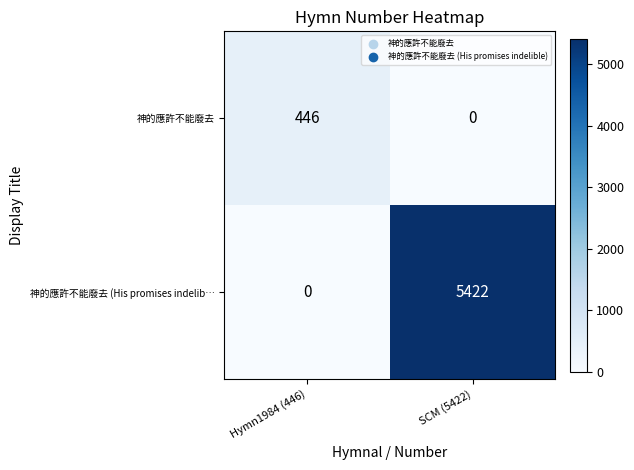

Which series has the largest total across all categories?

神的應許不能廢去 (His promises indelib…